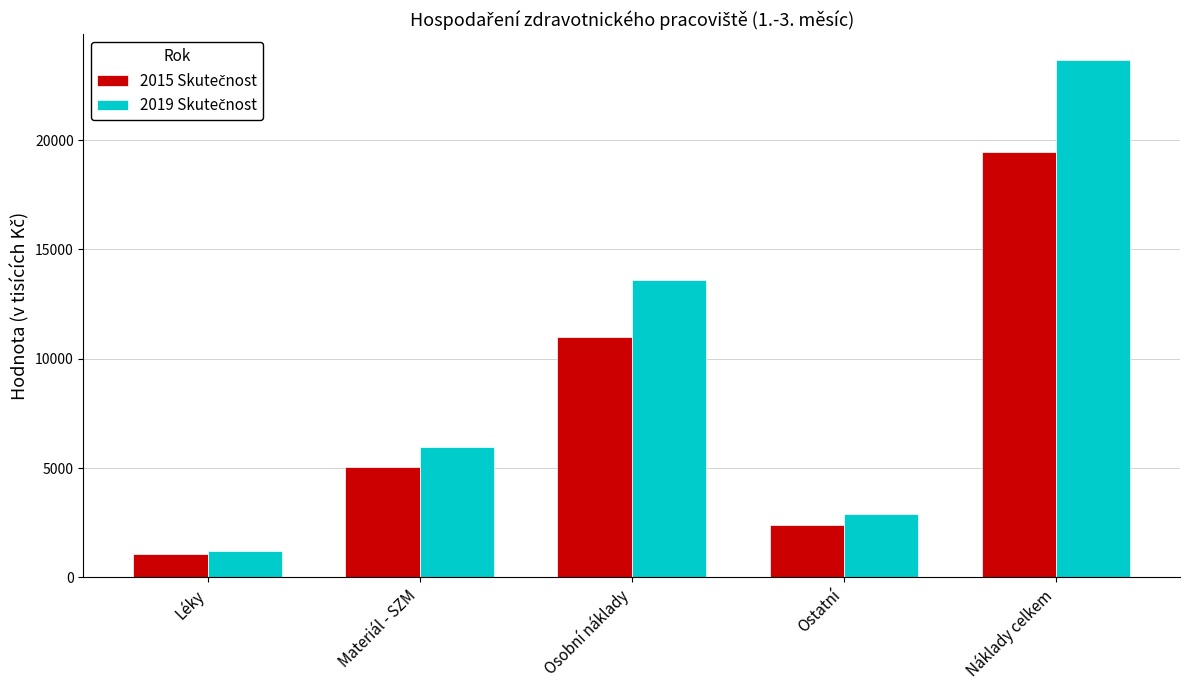

At how many categories does at least one series exceed 11246?

2